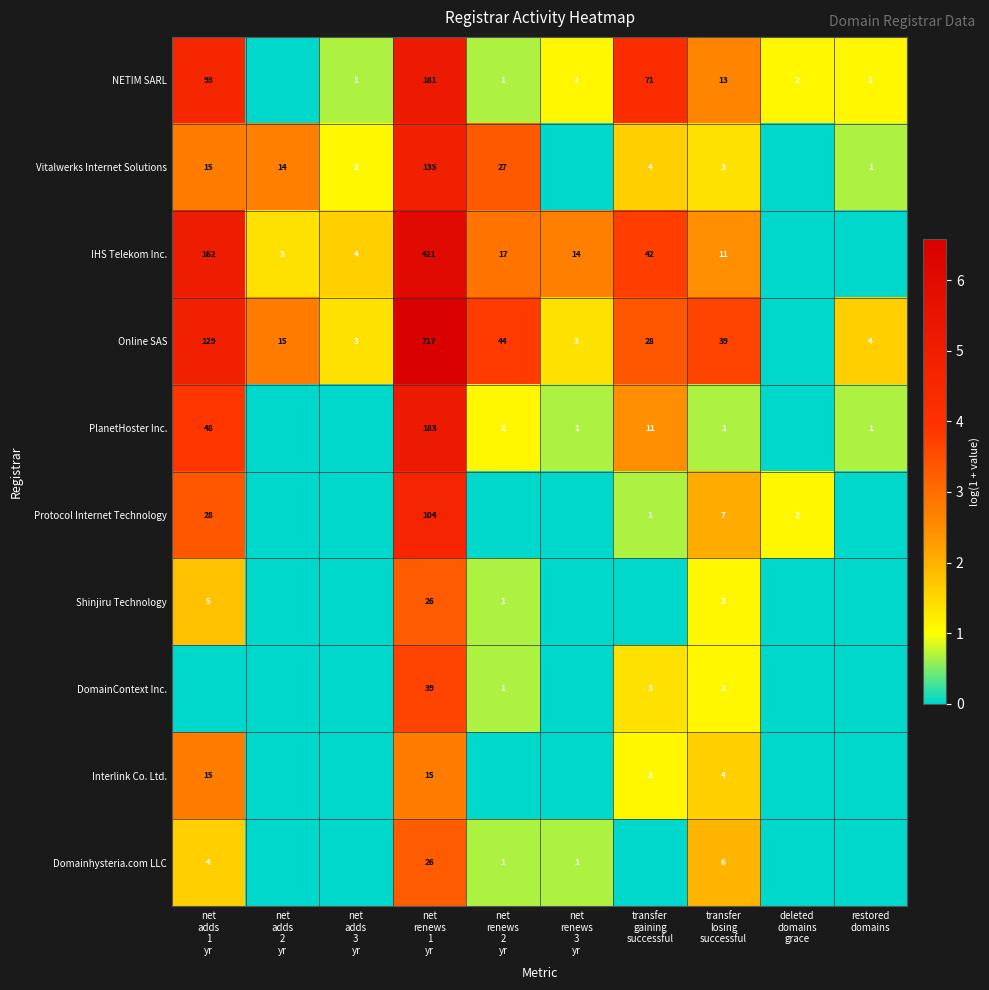

Which category has the lowest value across all series?

net
adds
2
yr